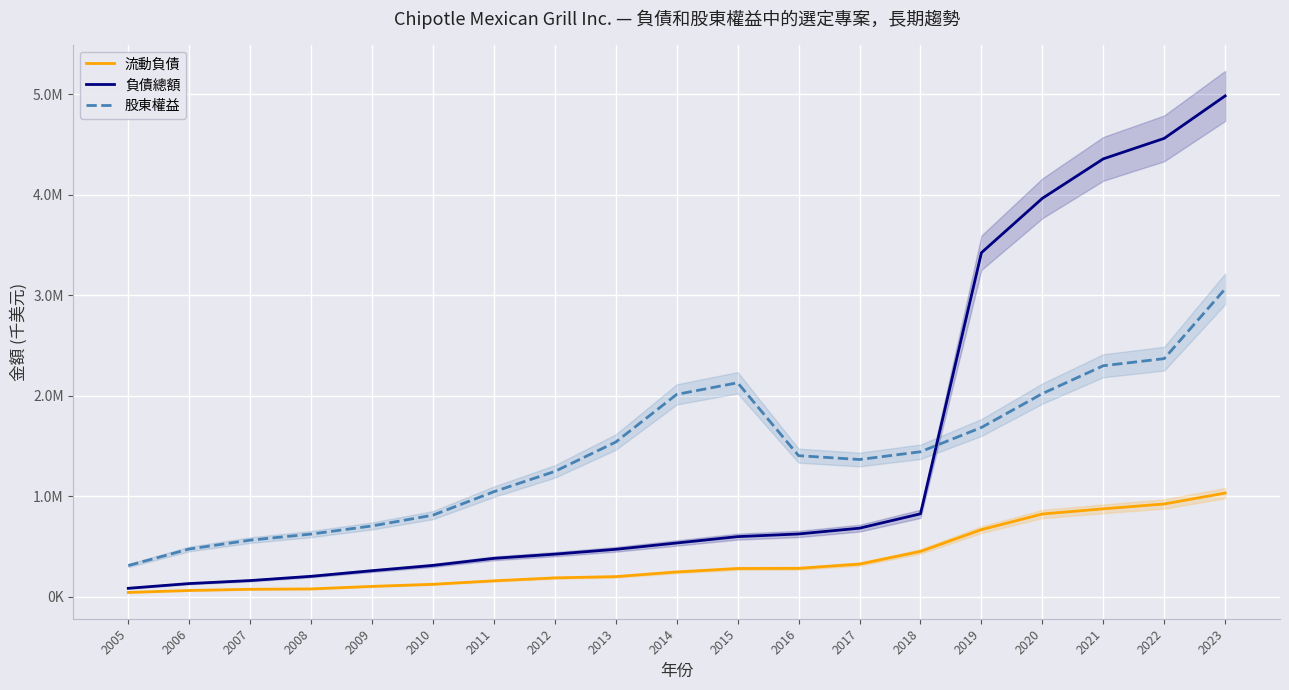

What is the approximate value of 股東權益 at 2013, to the nearest 50?

1538300